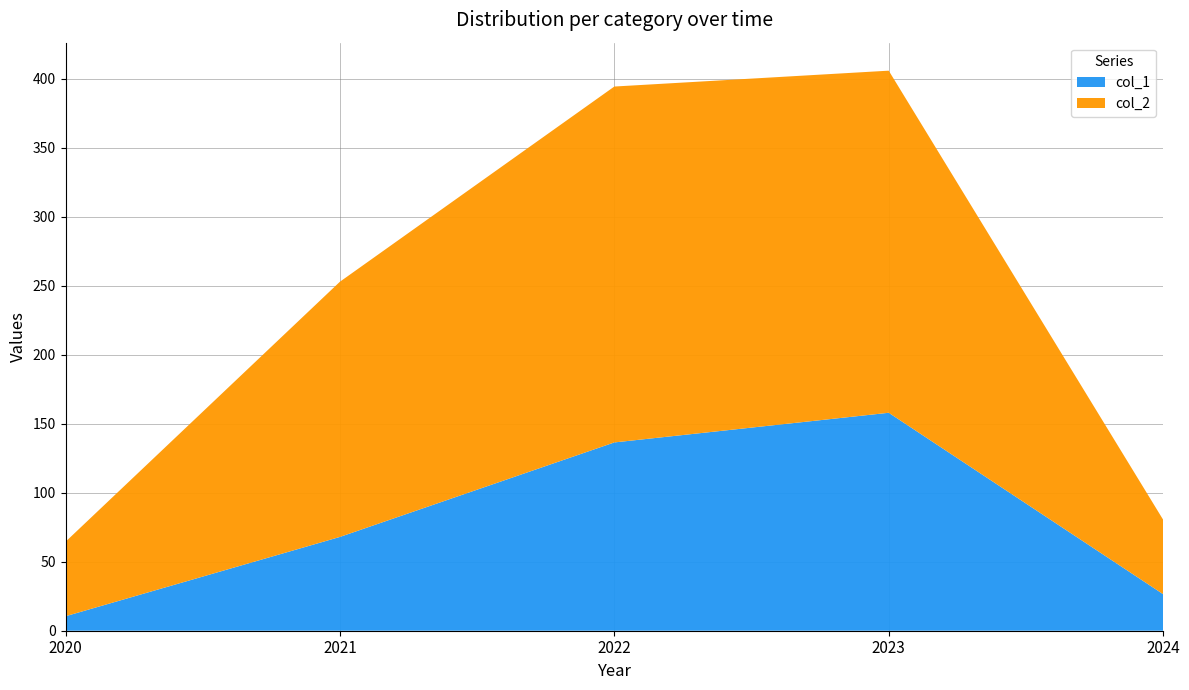

Reading right to left, list all the values displayed in this chart.

col_1: 26.5	158.0	136.5	68.0	10.5
col_2: 54.0	248.0	258.0	185.0	54.0